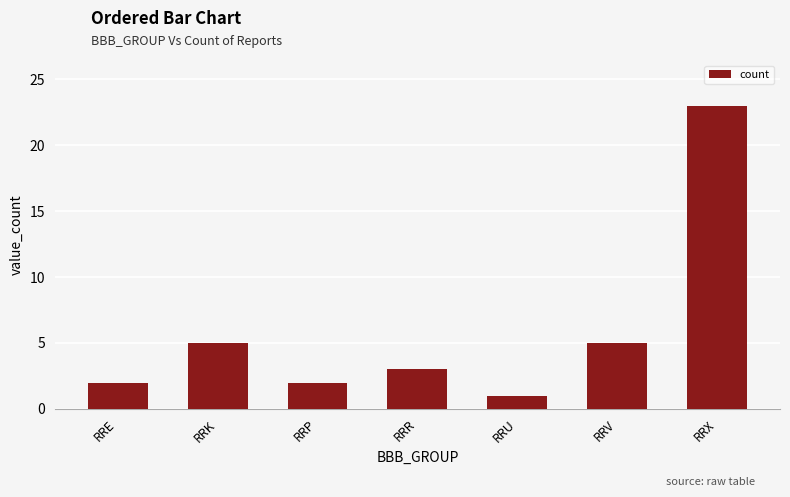

What is the difference between the values at RRE and RRV?

3